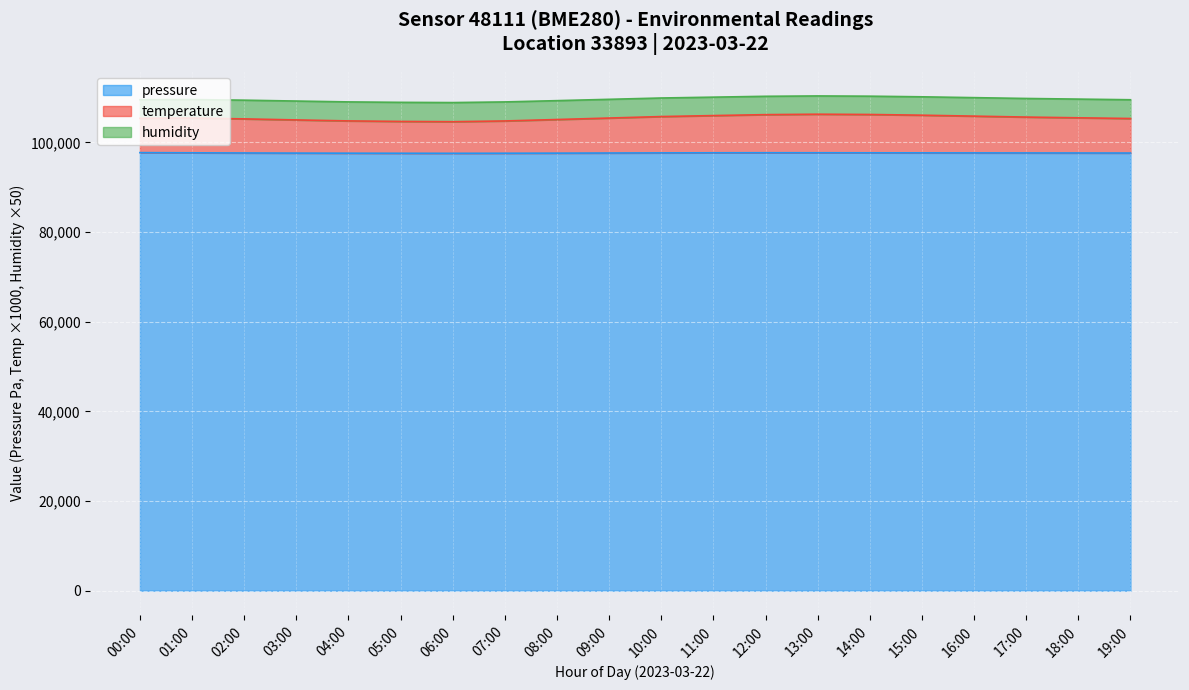

Is the value of pressure at 16:00 greater than the value of temperature at 14:00?

No